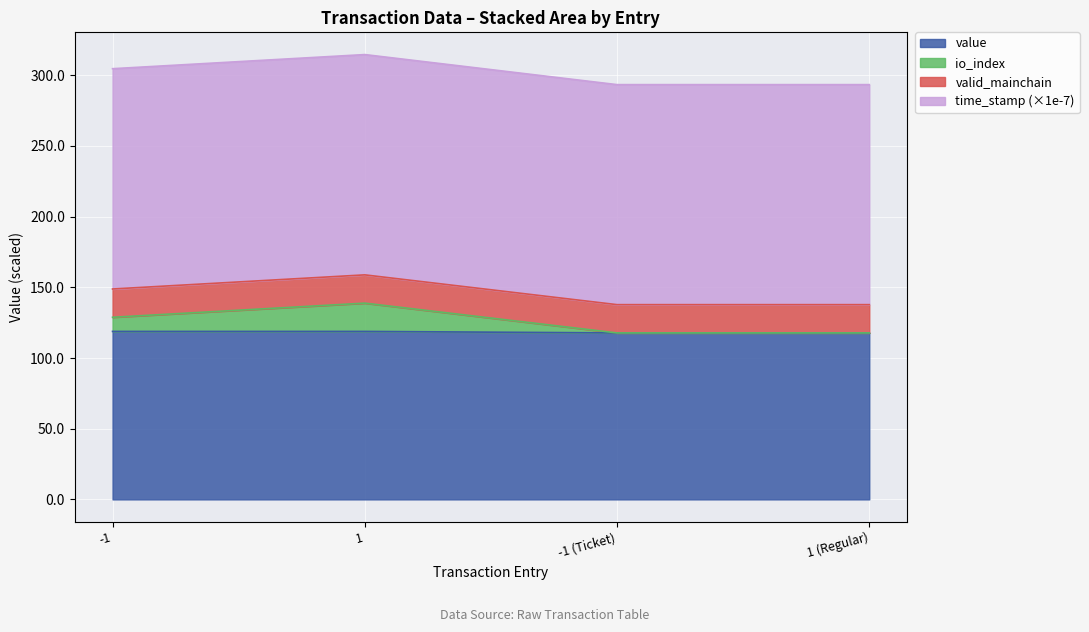

What is the highest value of the value series?

118.8